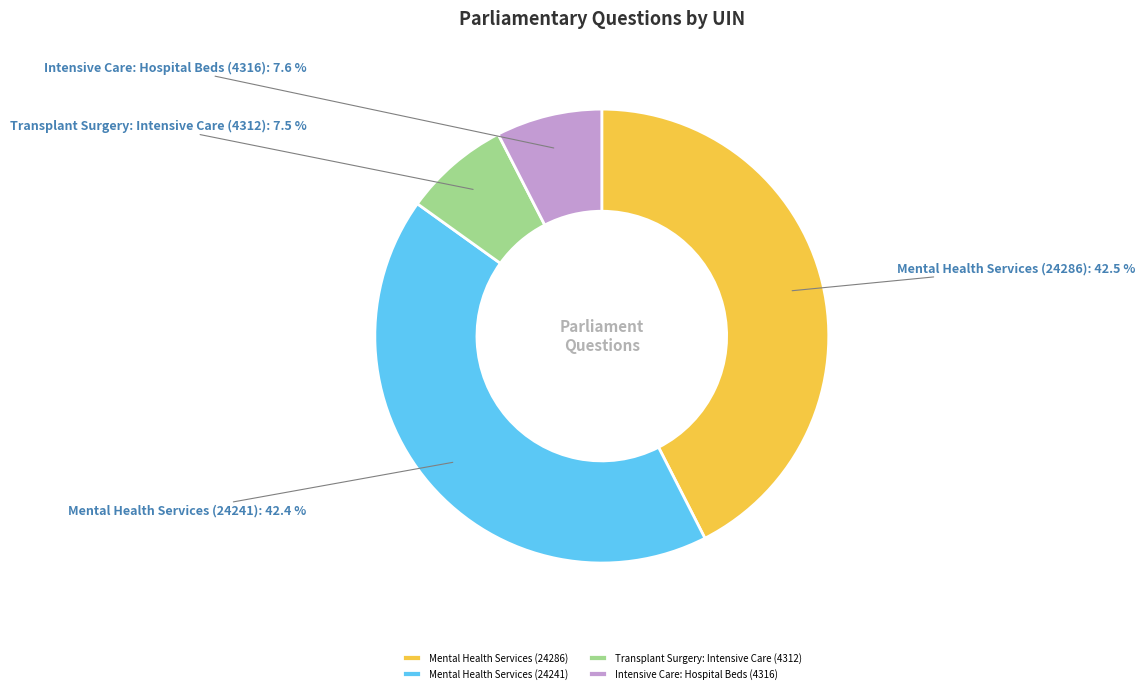

To the nearest percent, what is the difference between the largest and smallest slice percentages?

35%